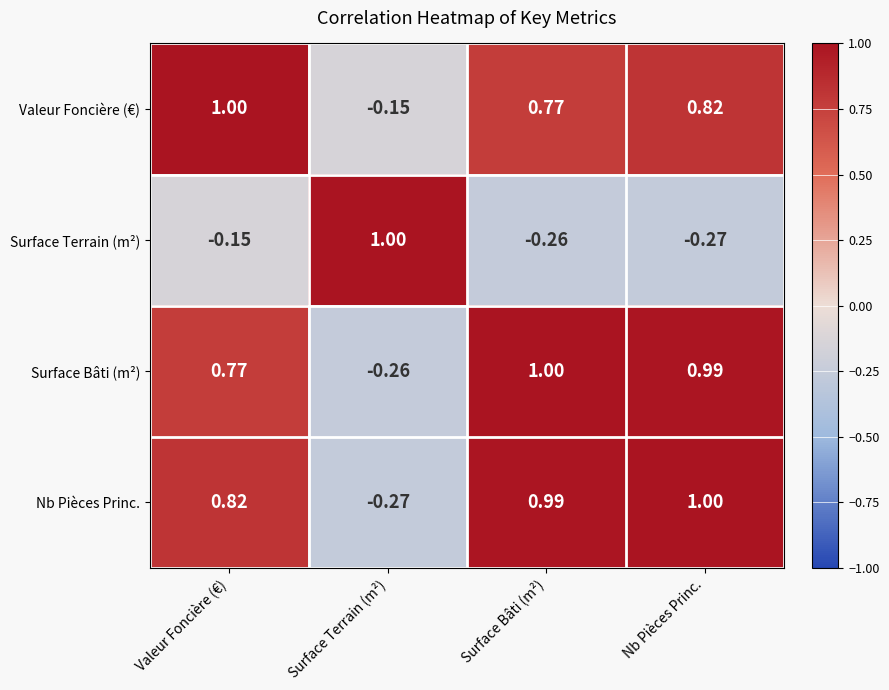

At which label does Surface Terrain (m²) reach its minimum?

Nb Pièces Princ.